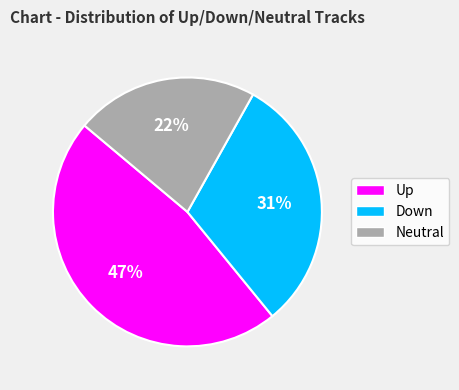

Is there a majority slice in this chart?

No